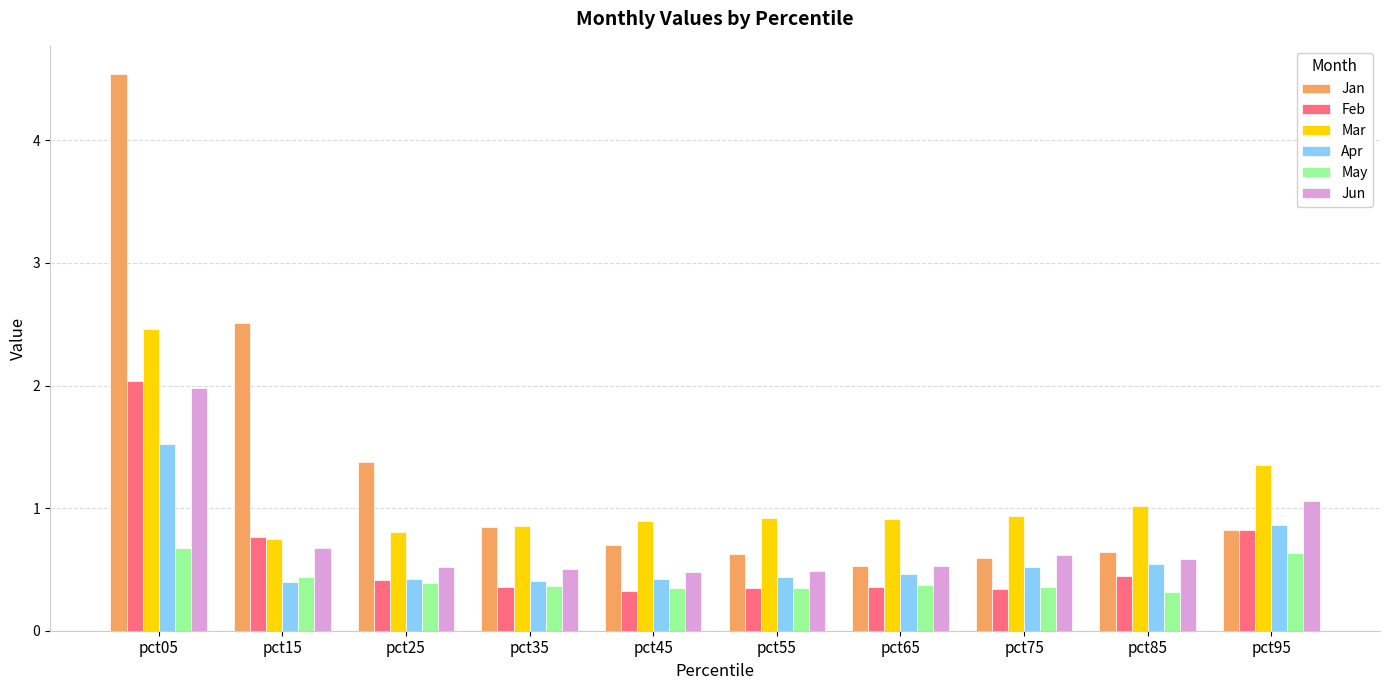

What is the difference between the maximum and minimum values in the Mar series?

1.7